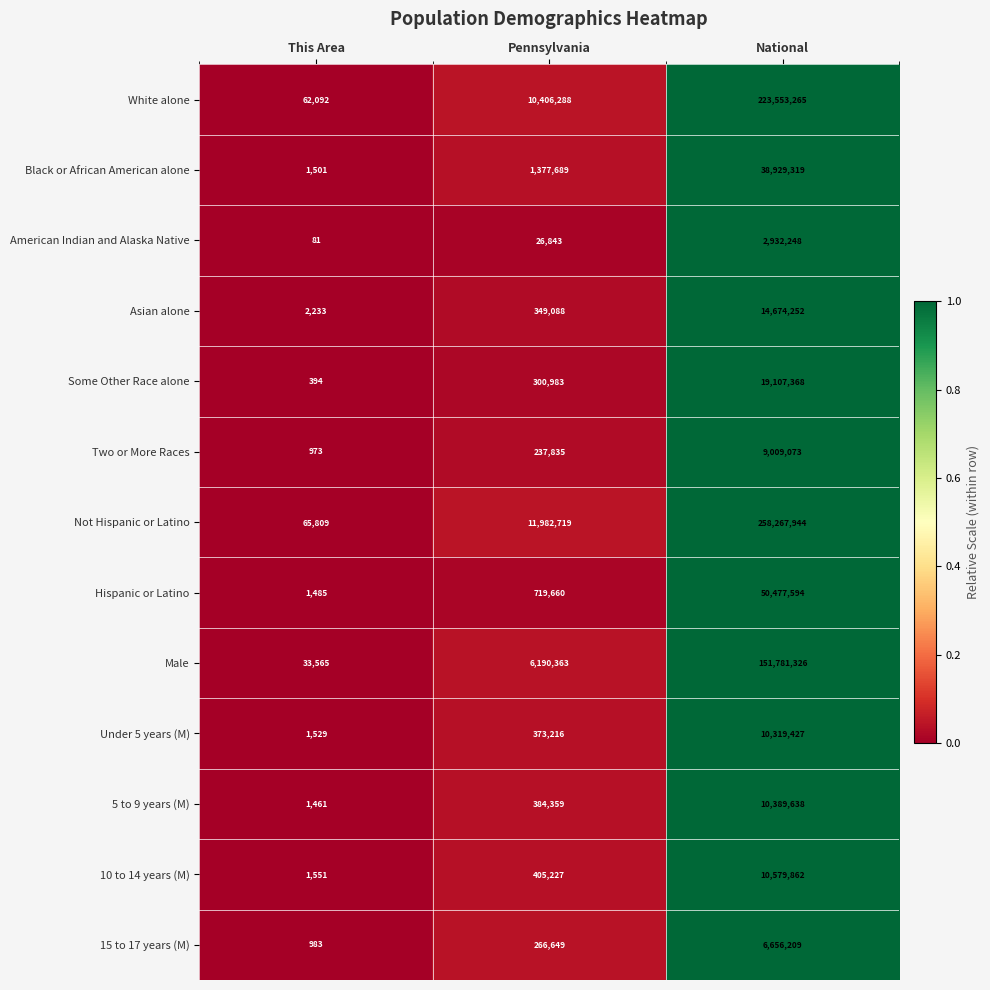

Is the value of Hispanic or Latino at This Area greater than the value of Male at National?

No